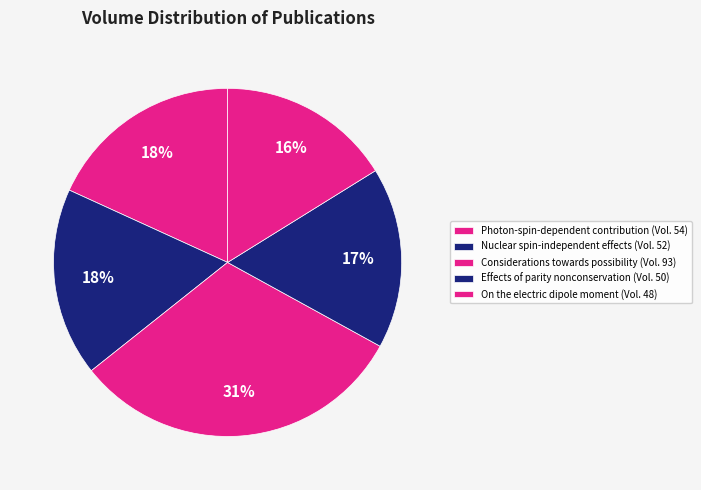

To the nearest percent, what portion does Photon-spin-dependent contribution represent?

18%